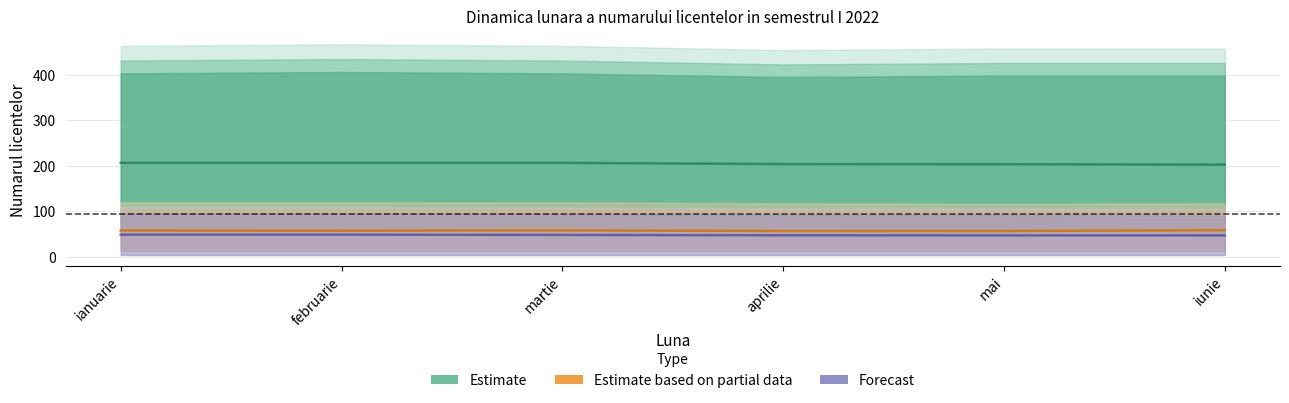

Which series changed the most between aprilie and mai?

Estimate